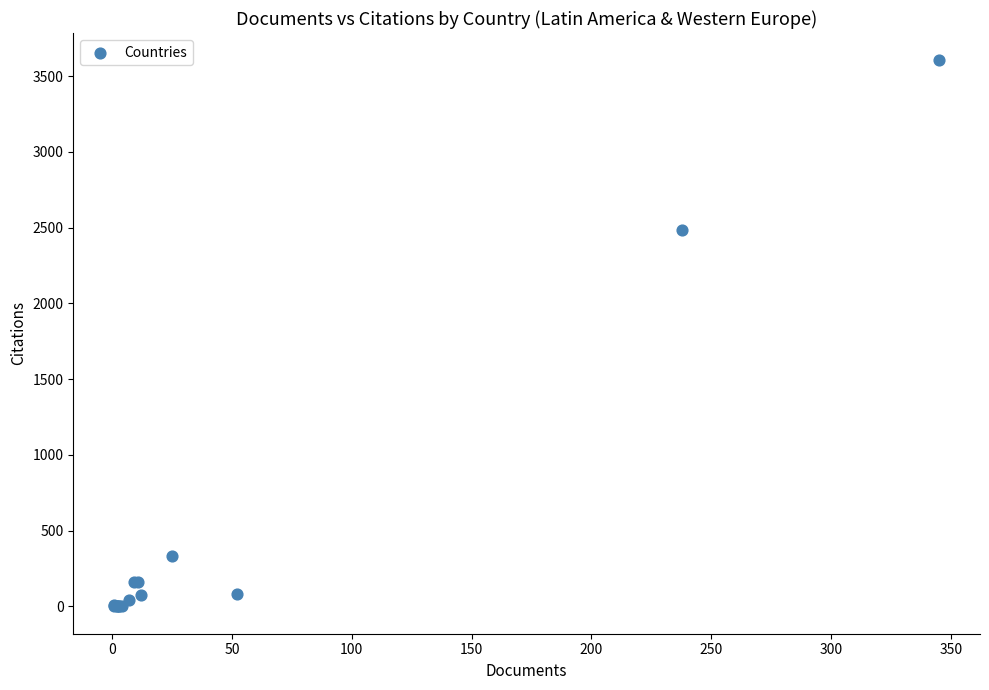

What Y value in the scatter plot is closest to 1802?

2488